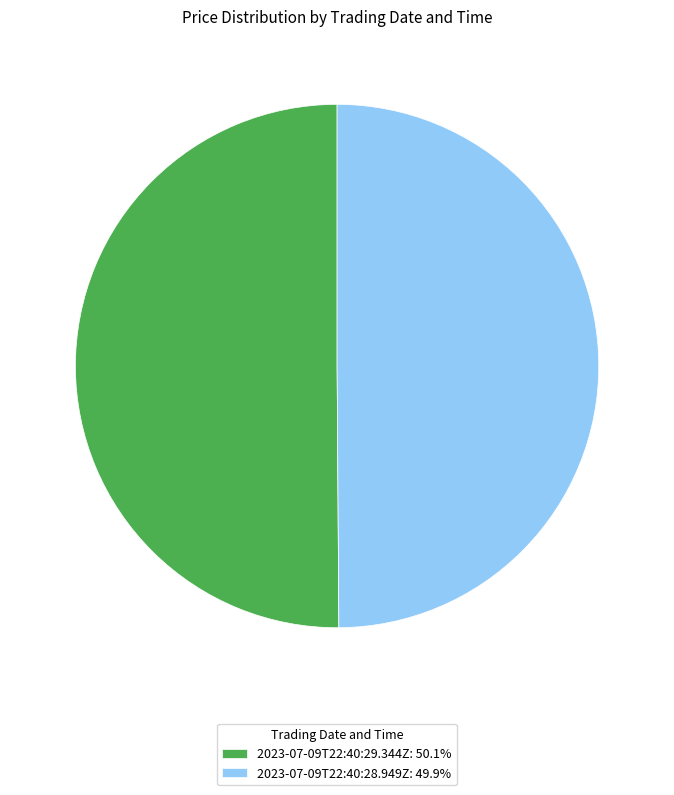

The 2023-07-09T22:40:29.344Z slice represents 50% of the pie. True or false?

True